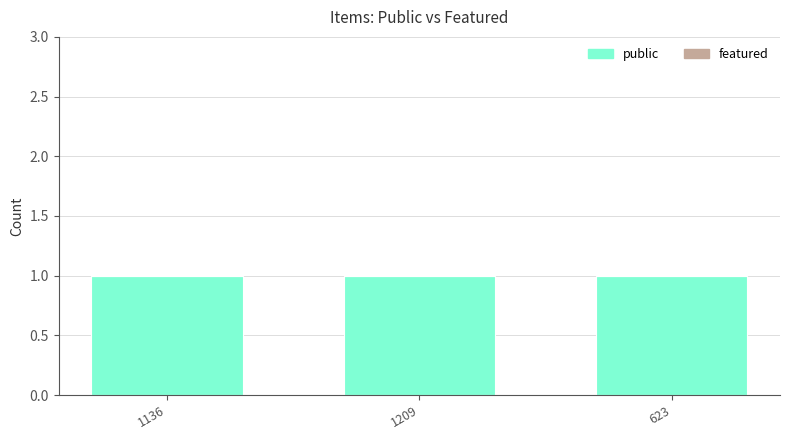

List the series in order of their peak value, lowest first.

featured, public